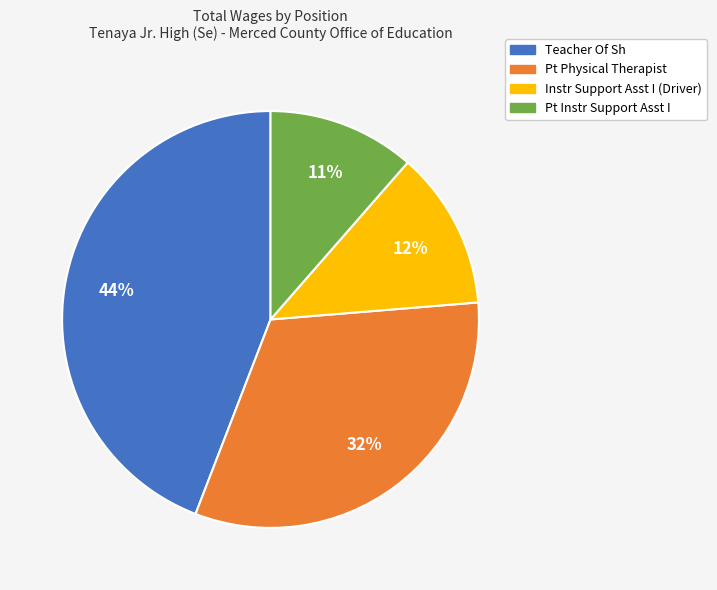

Which slice is the smallest?

Pt Instr Support Asst I